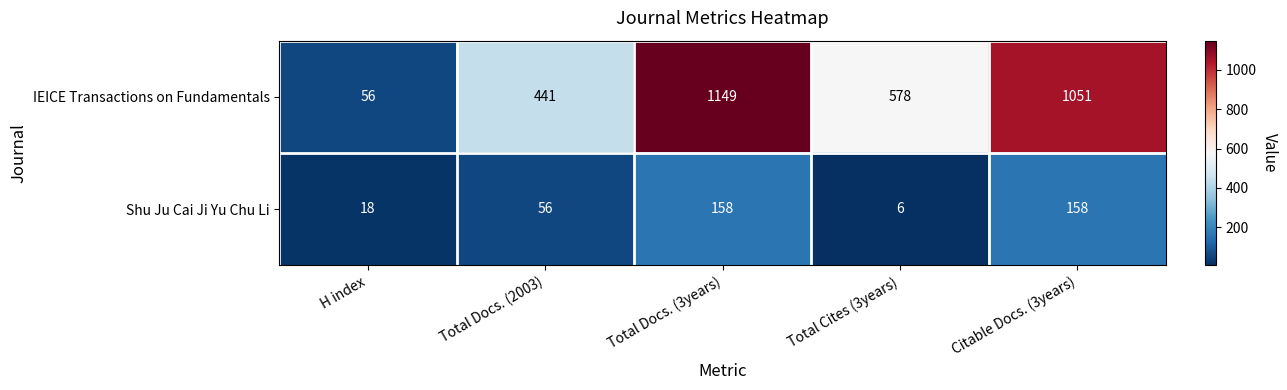

Count the number of categories in the chart.

5